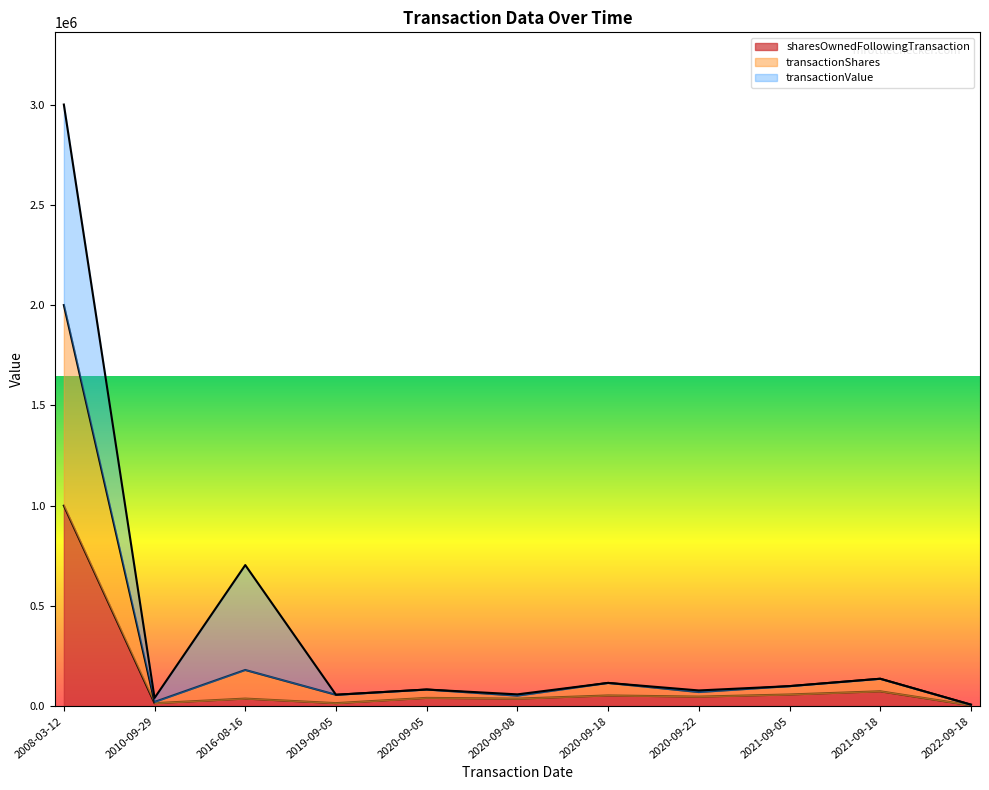

At how many categories does at least one series exceed 105527?

4